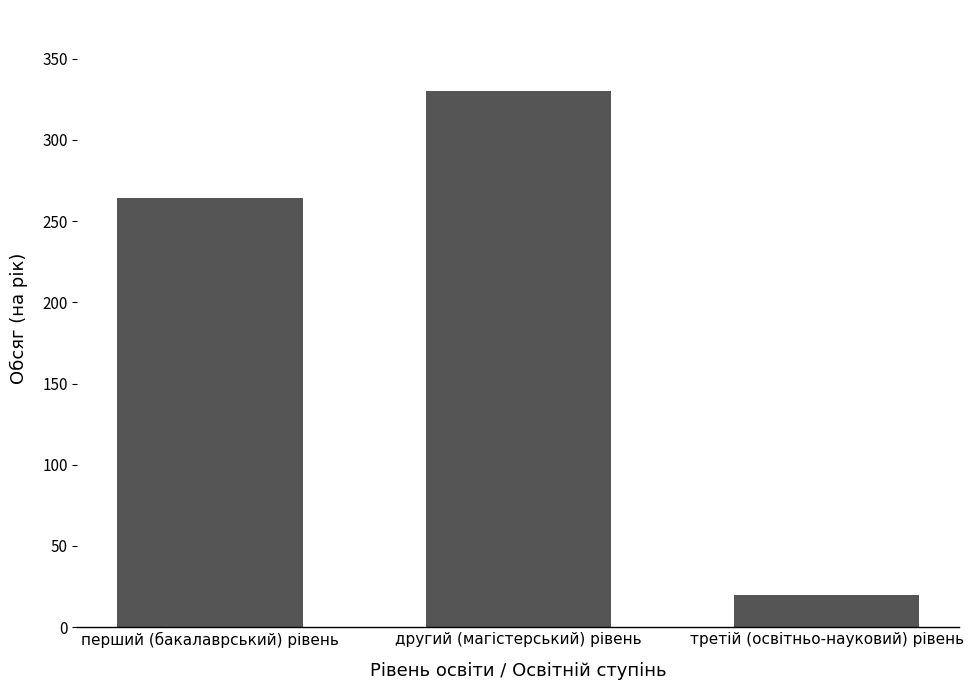

What is the difference between the second highest and minimum values?

244